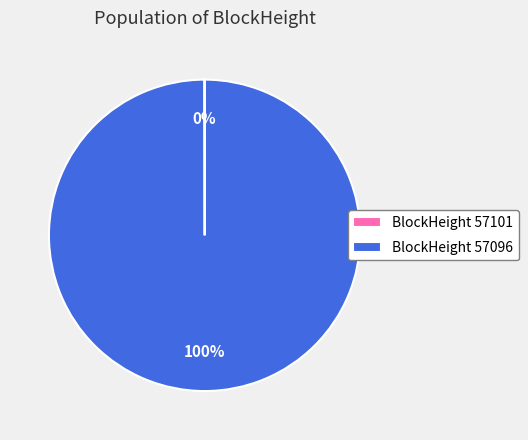

To the nearest percent, what portion does BlockHeight 57096 represent?

100%